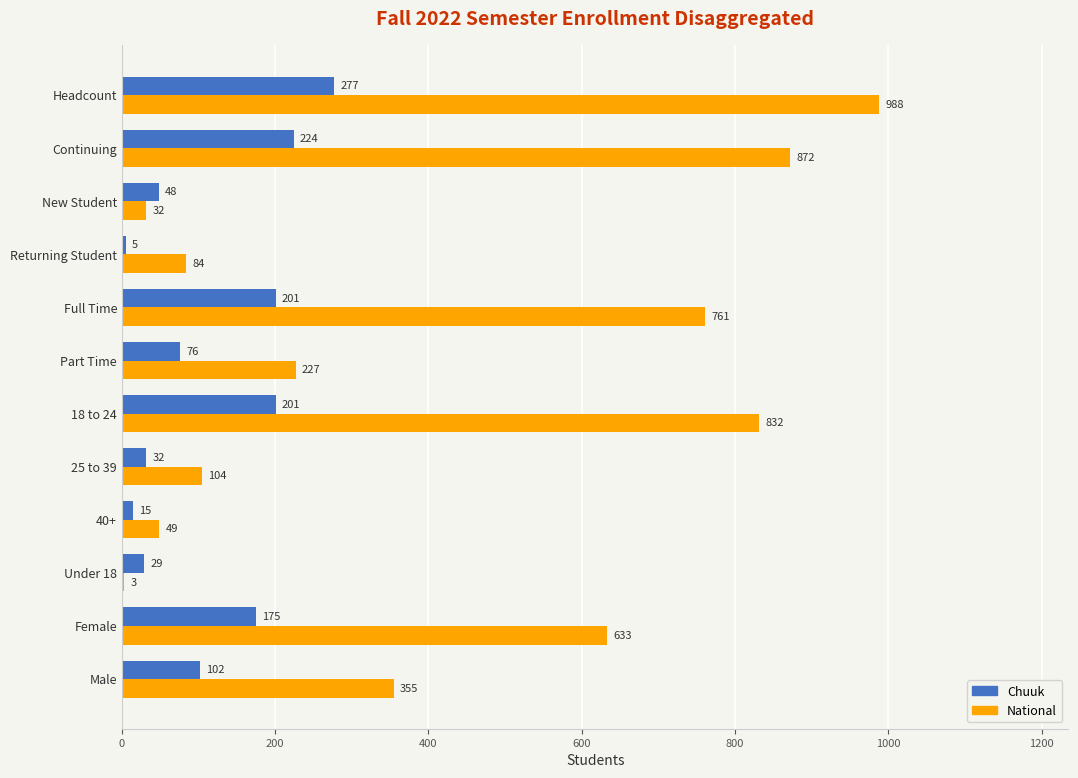

What is the maximum value shown in the chart?

988